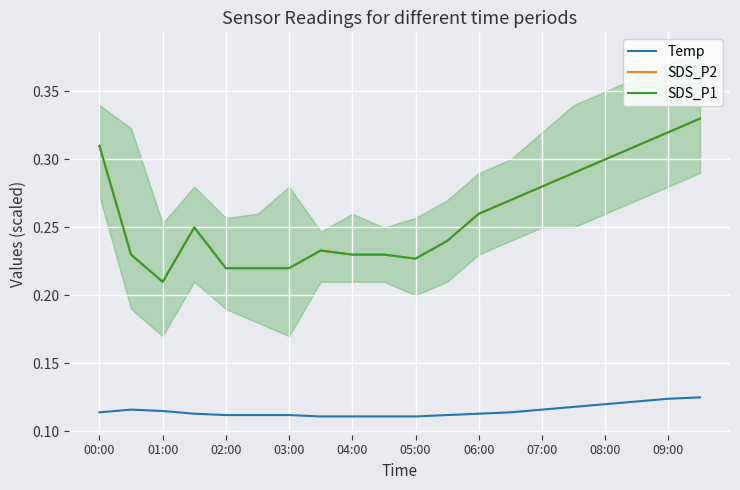

What is the value of the Temp point at the 1st from the left?

0.1